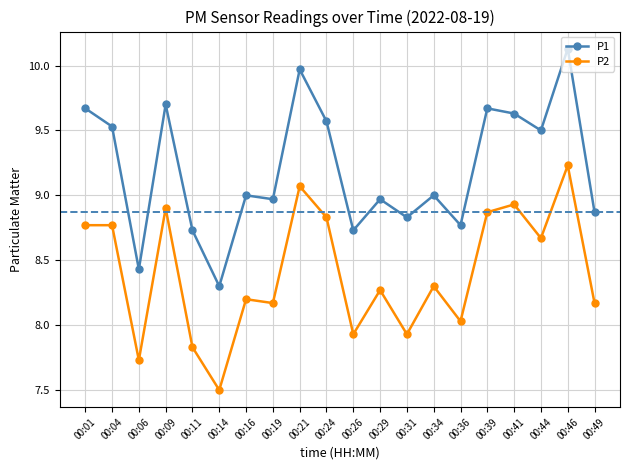

What is the difference between the P2 values at 00:21 and 00:29?

0.8